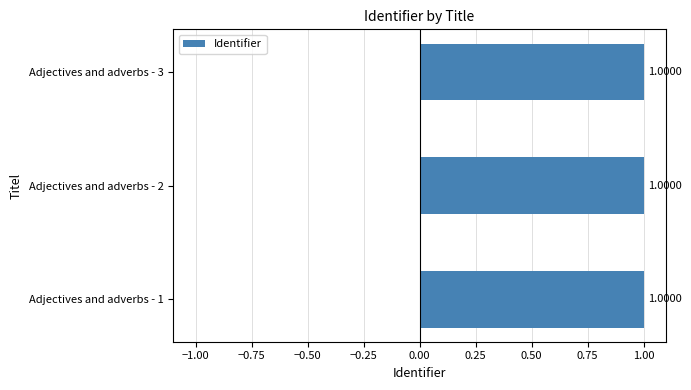

What is the average value?

1.0